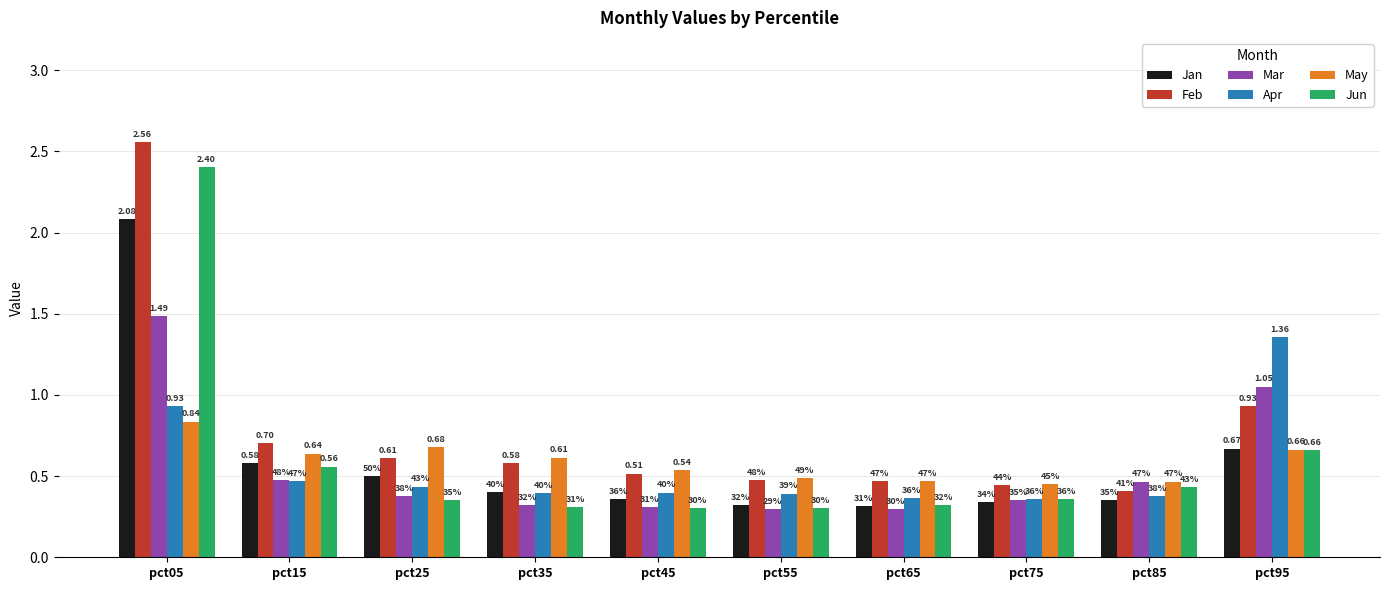

What is the minimum value shown in the chart?

0.3